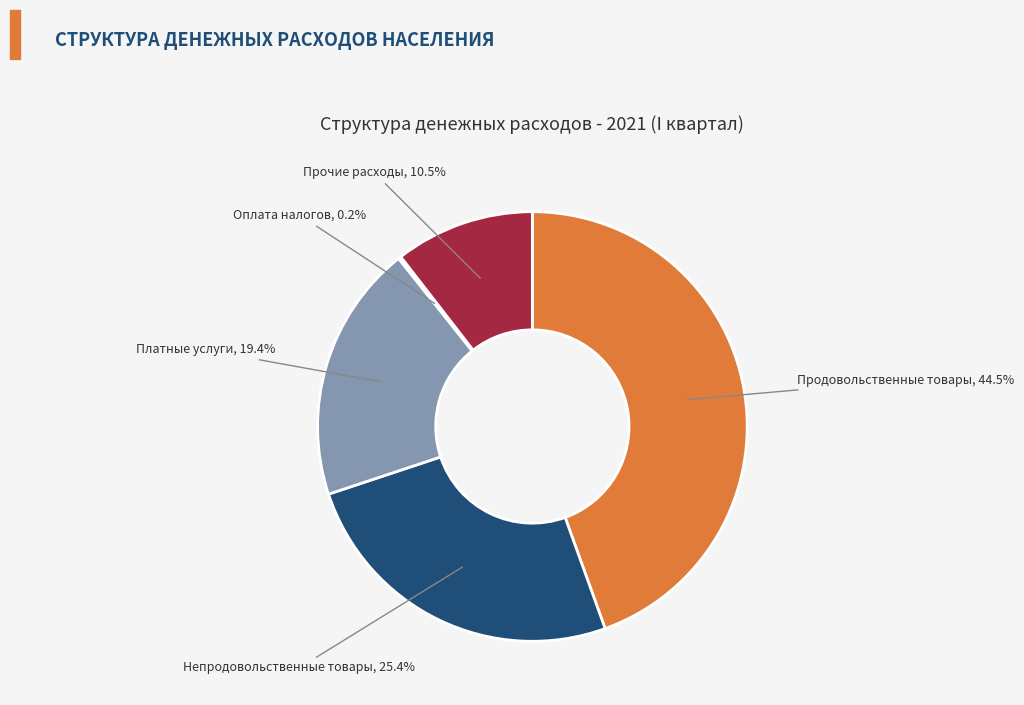

Which slice is the largest?

Продовольственные товары